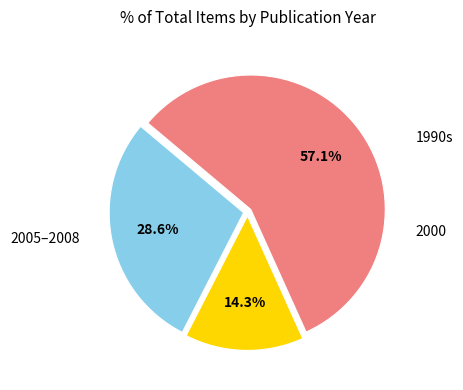

Does any single category account for the majority?

Yes